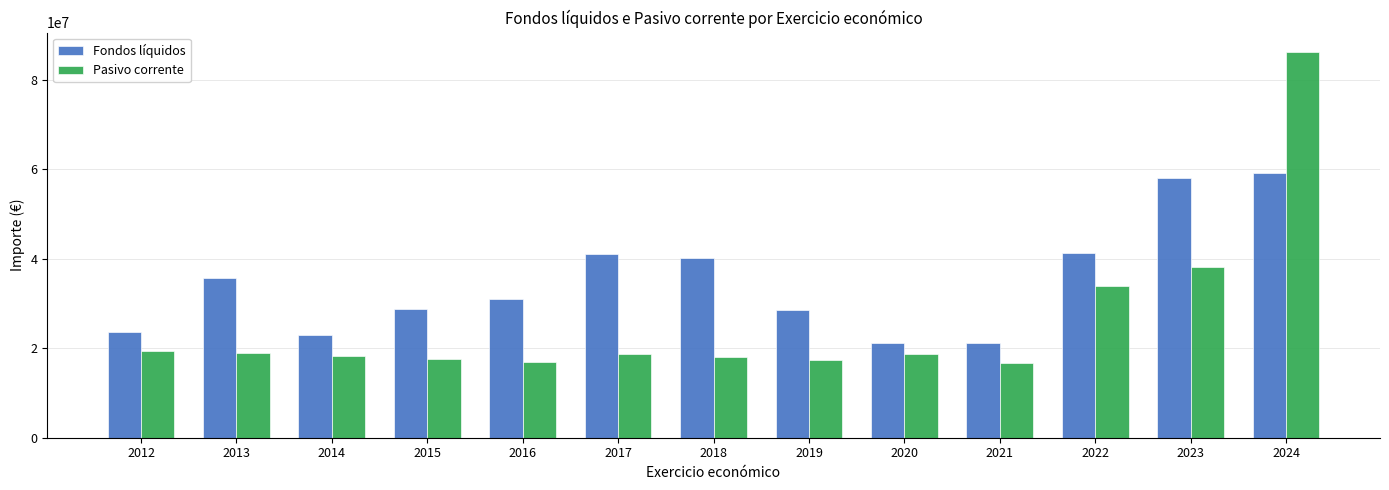

What is the highest value of the Fondos líquidos series?

59196791.9